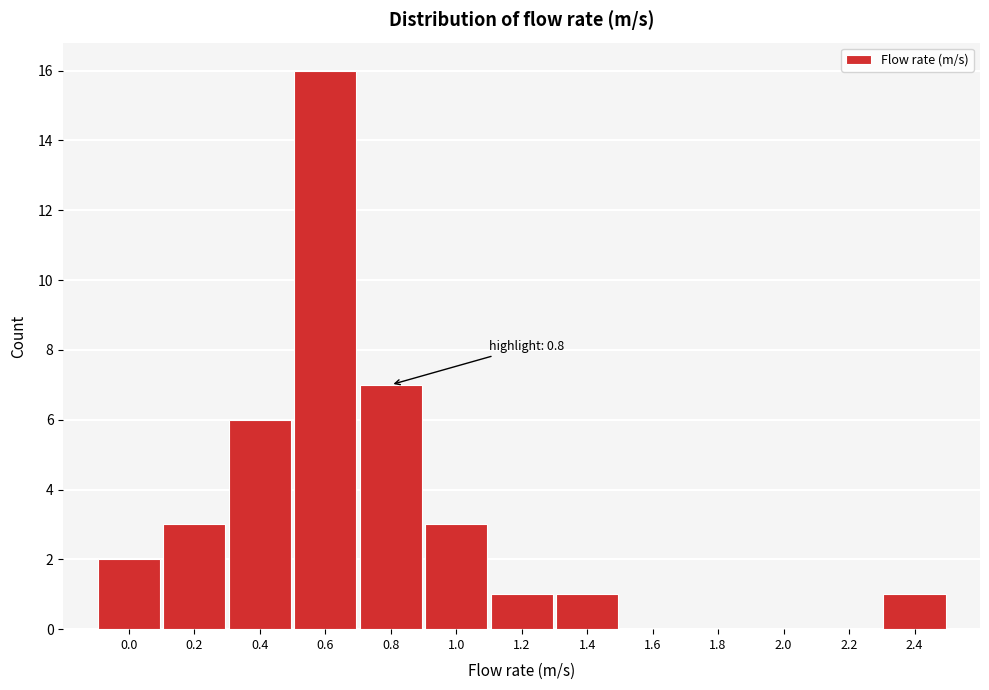

Reading right to left, extract all data points from this chart.

2.4=1	2.2=0	2.0=0	1.8=0	1.6=0	1.4=1	1.2=1	1.0=3	0.8=7	0.6=16	0.4=6	0.2=3	0.0=2